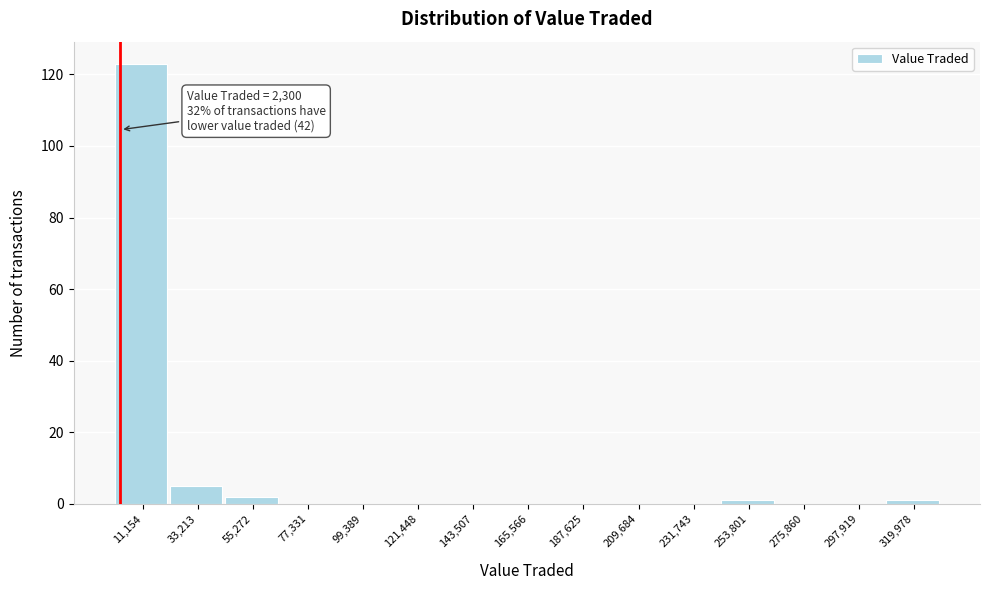

Which range on the x-axis has the tallest bar?

0 to 20000